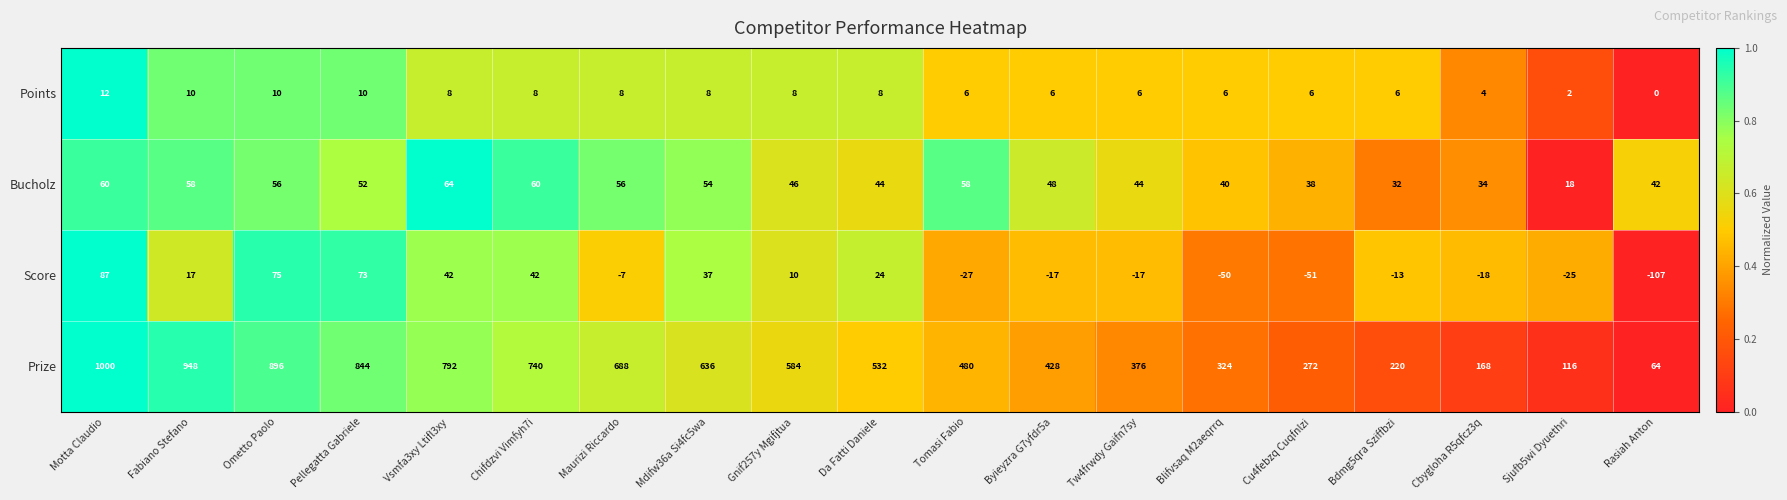

Rank the series by their maximum value, from highest to lowest.

Prize, Score, Bucholz, Points